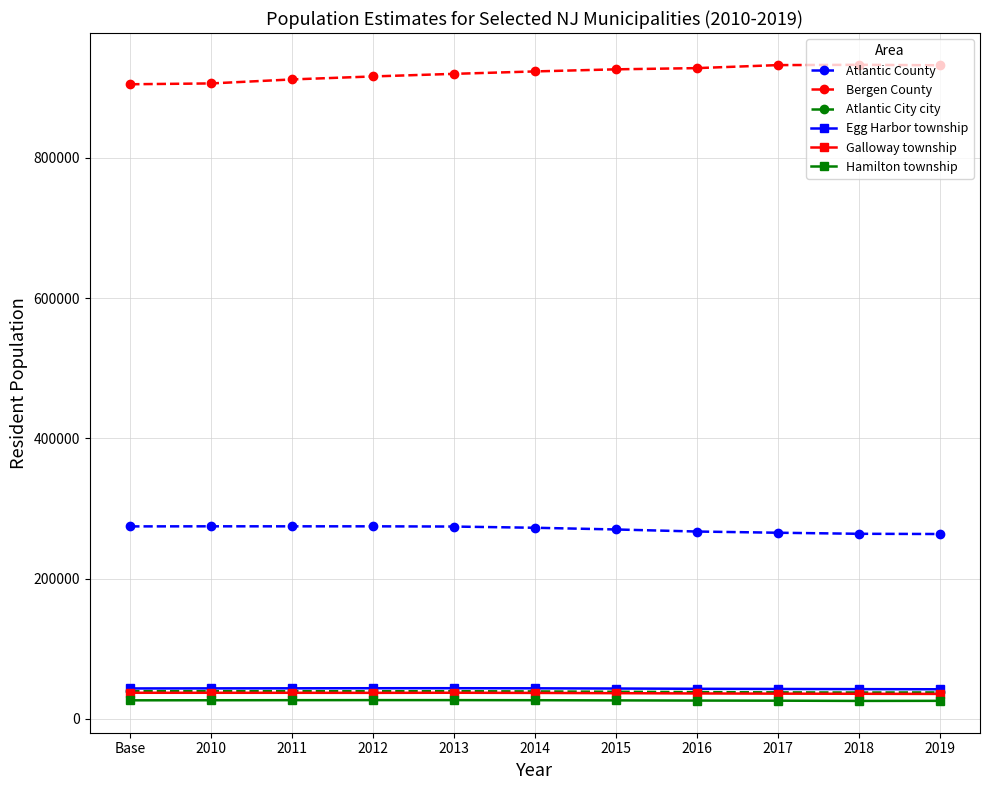

What position from the left is Base?

1